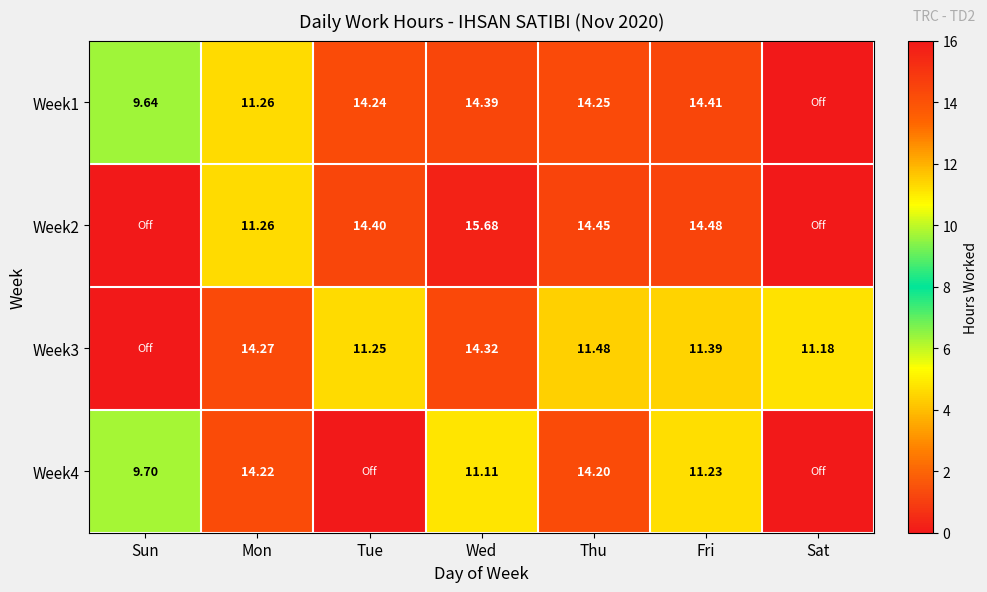

Is the value of Week4 at Thu greater than the value of Week3 at Wed?

No